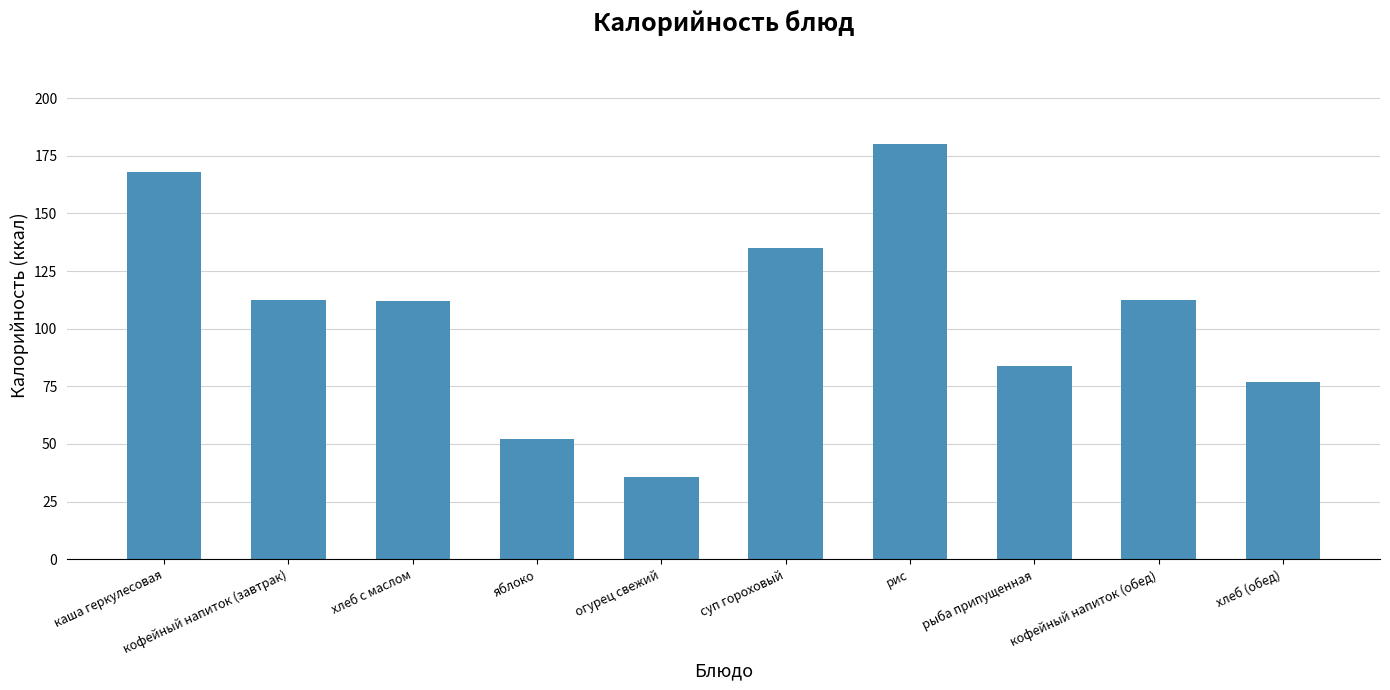

What is the smallest value displayed?

35.6